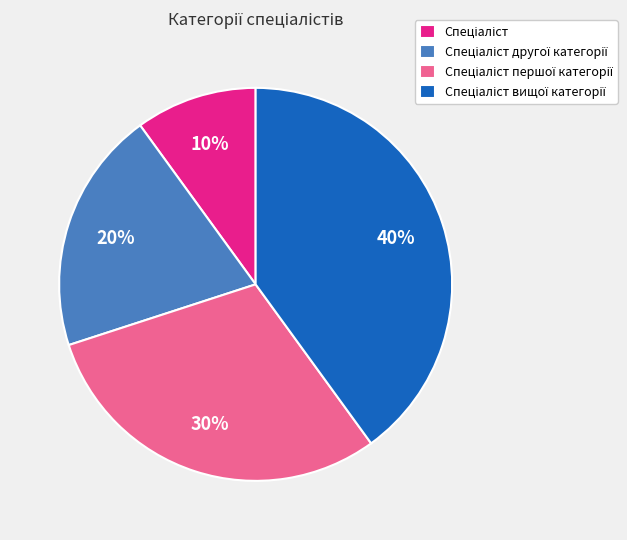

Is there any slice that represents more than half of the pie?

No